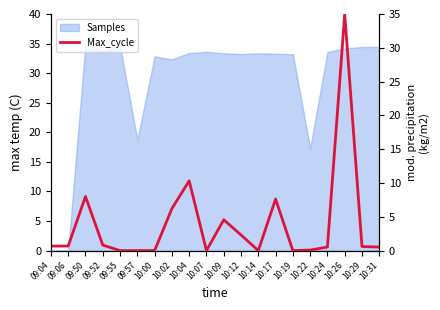

Where is the data nearest to the value 17?

10:04